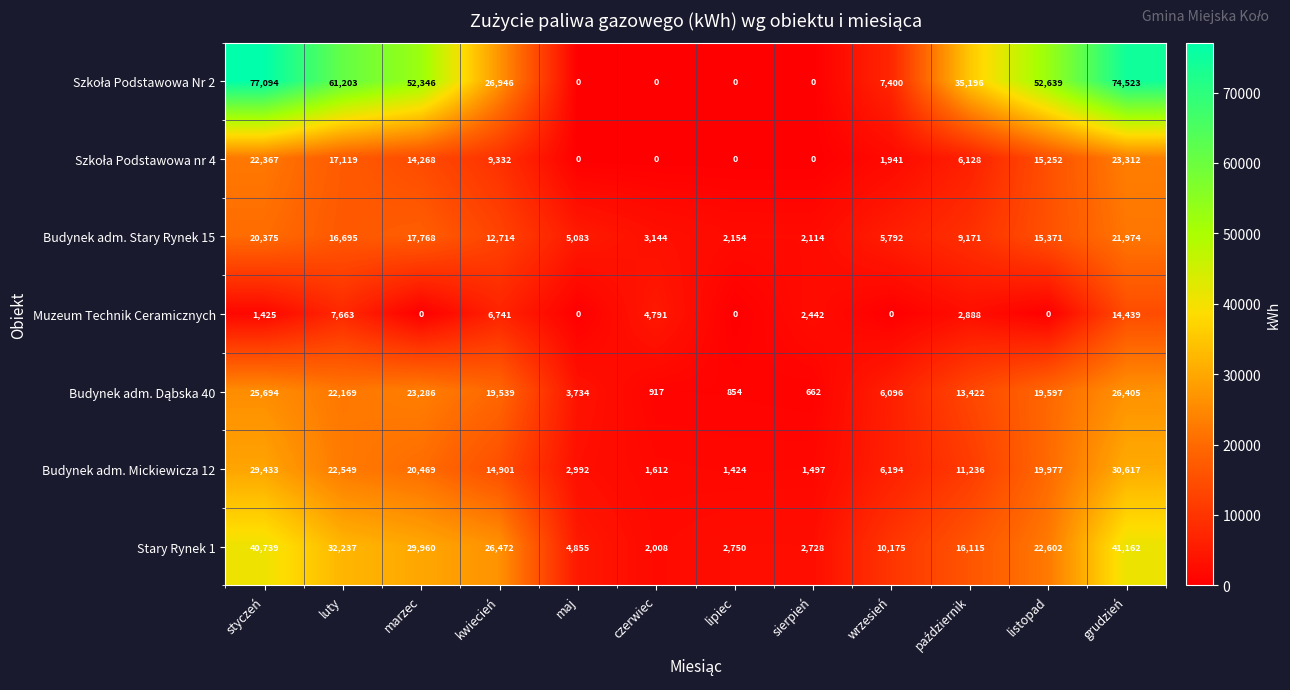

Which category has the lowest value in the Stary Rynek 1 series?

czerwiec